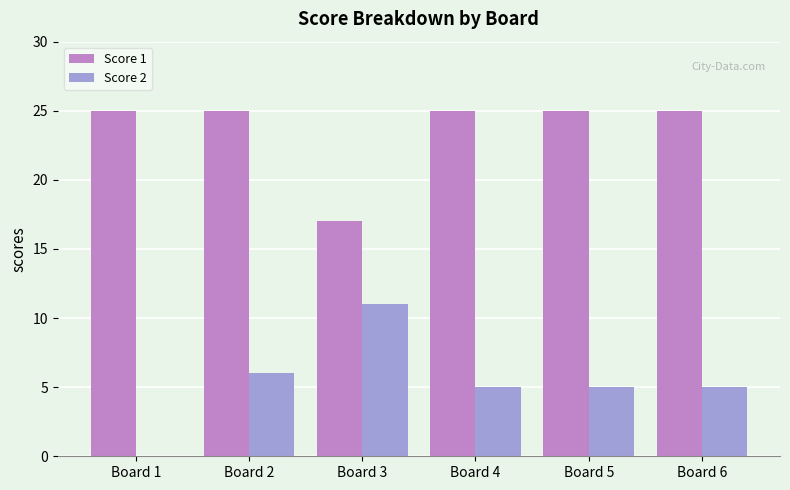

The Score 2 series shows 5 at Board 4. True or false?

True